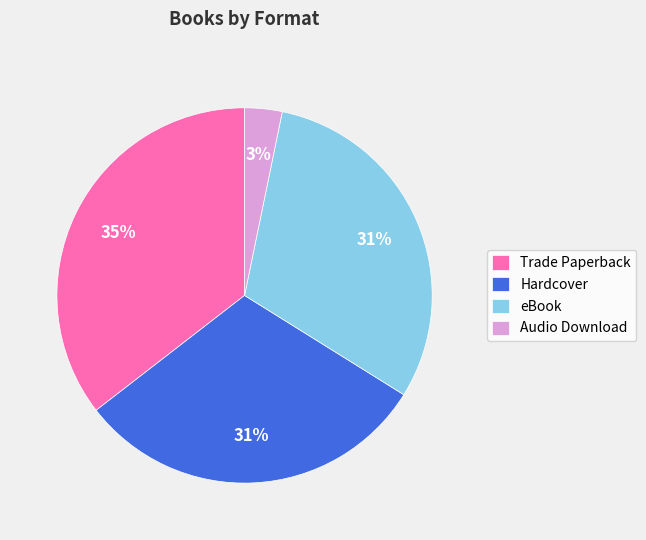

To the nearest percent, what percentage of the pie is Audio Download?

3%